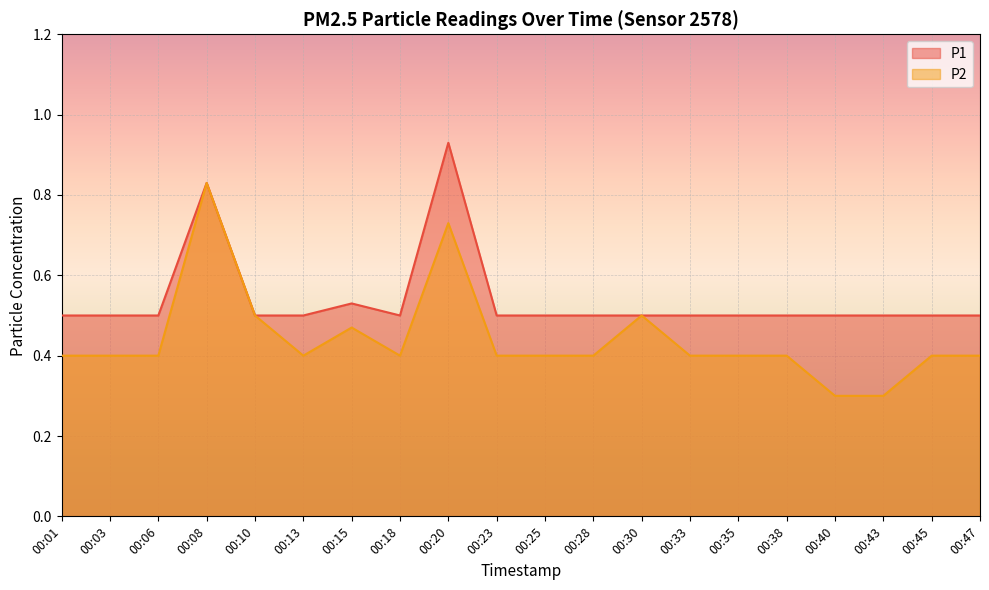

Does the chart display data point markers on the line(s)?

No